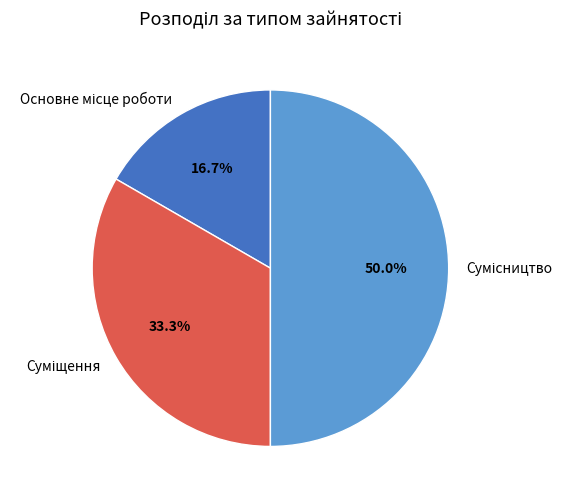

Approximately how many times larger is the value at Основне місце роботи compared to Сумісництво?

0.3